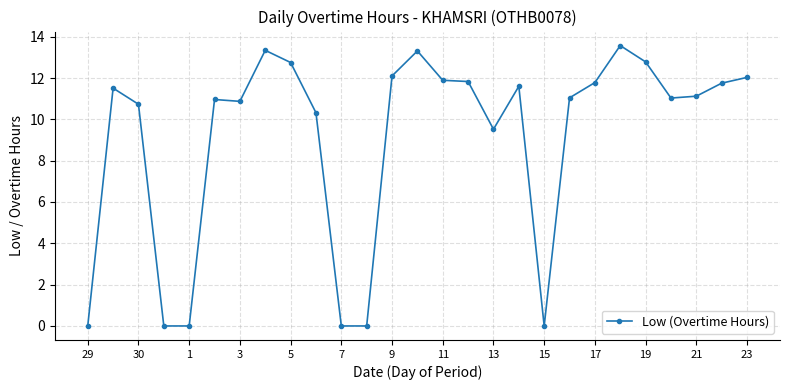

What is the greatest value displayed?

13.6